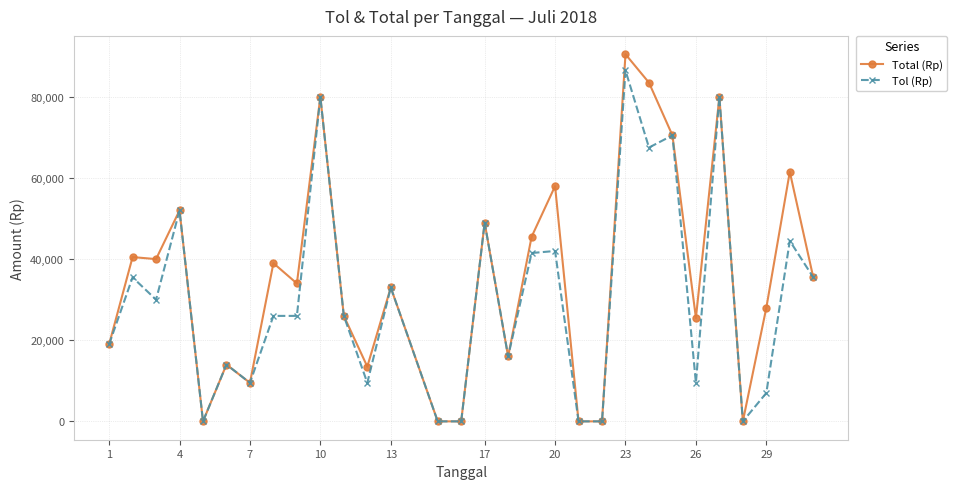

Reading left to right, extract all data points from this chart.

Total (Rp): 19000	40500	40000	52000	0	14000	9500	39000	34000	80000	26000	13500	33000	0	0	49000	16000	45500	58000	0	0	90500	83500	70500	25500	80000	0	28000	61500	35500
Tol (Rp): 19000	35500	30000	52000	0	14000	9500	26000	26000	80000	26000	9500	33000	0	0	49000	16000	41500	42000	0	0	86500	67500	70500	9500	80000	0	7000	44500	35500